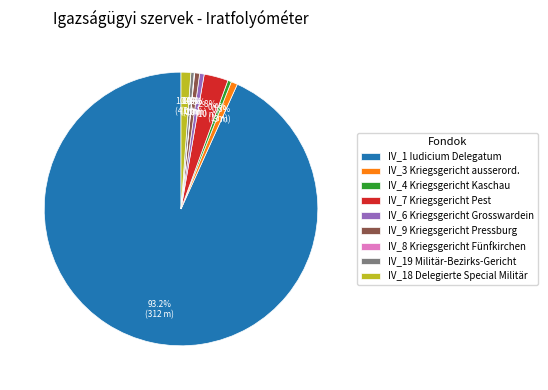

Does IV_6 Kriegsgericht Grosswardein account for over 50% of the chart?

No